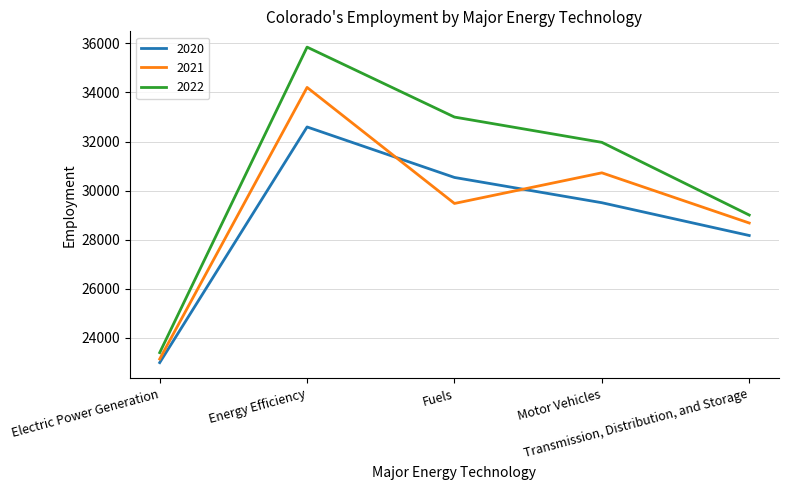

At how many categories does at least one series exceed 24412?

4